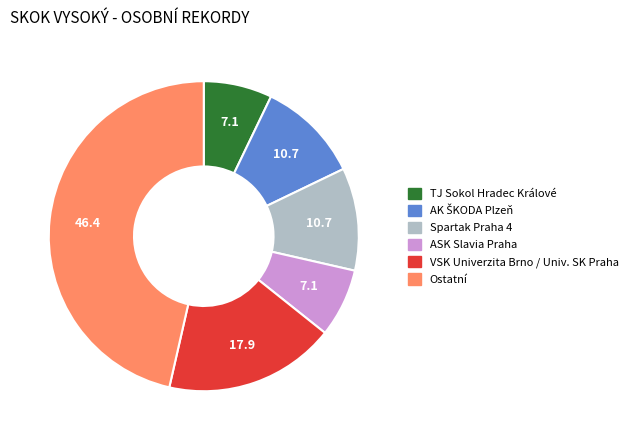

Is there any slice that represents more than half of the pie?

No